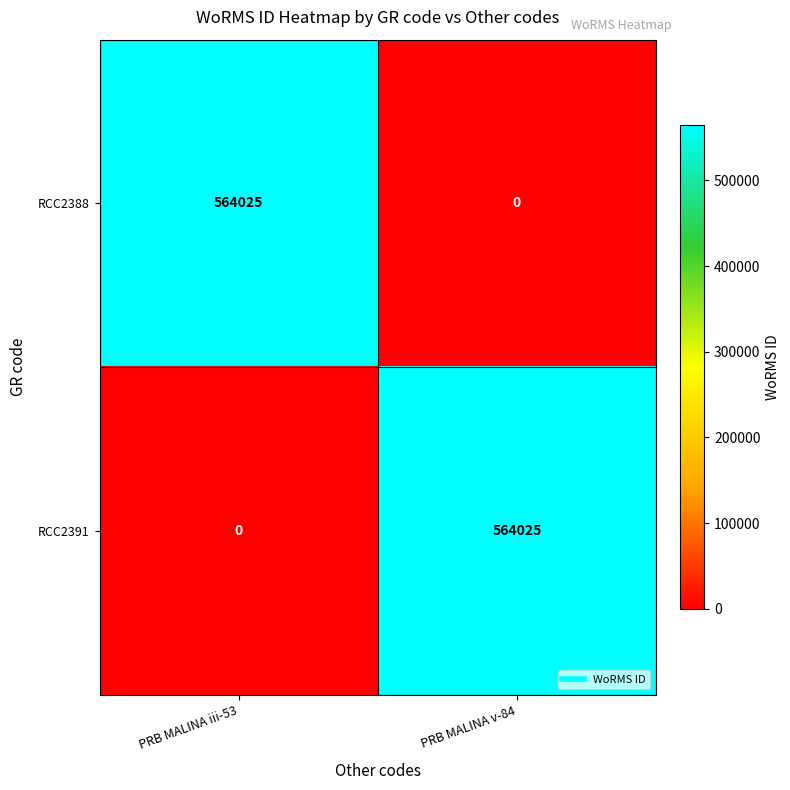

What is the difference between the maximum and minimum values in the RCC2388 series?

564025